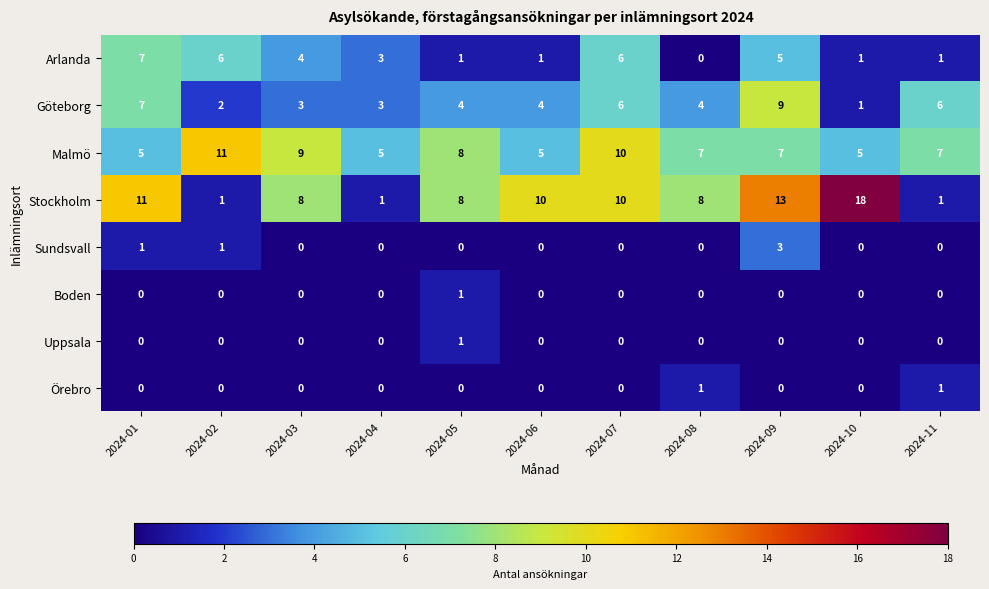

What is the total value across all series at 2024-09?

37